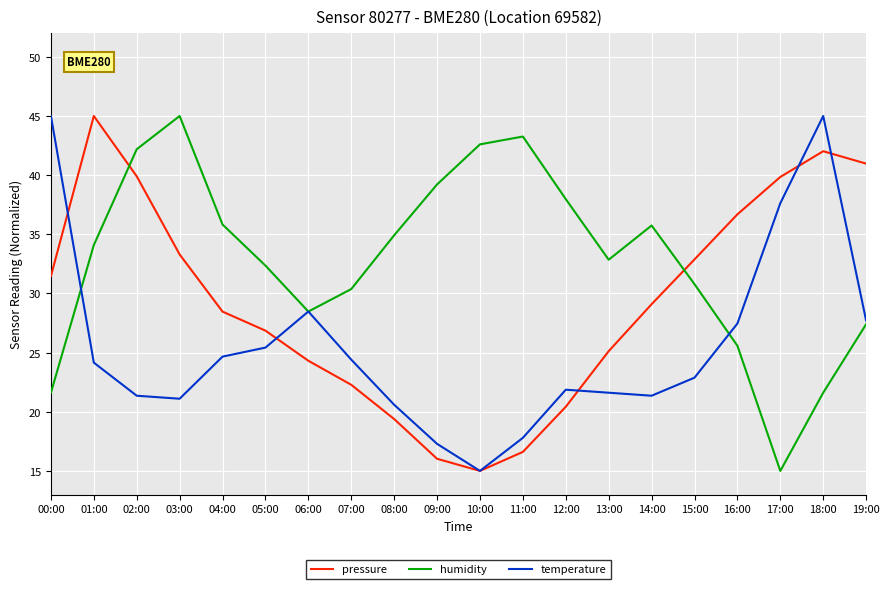

List the series in order of their overall mean, lowest first.

temperature, pressure, humidity